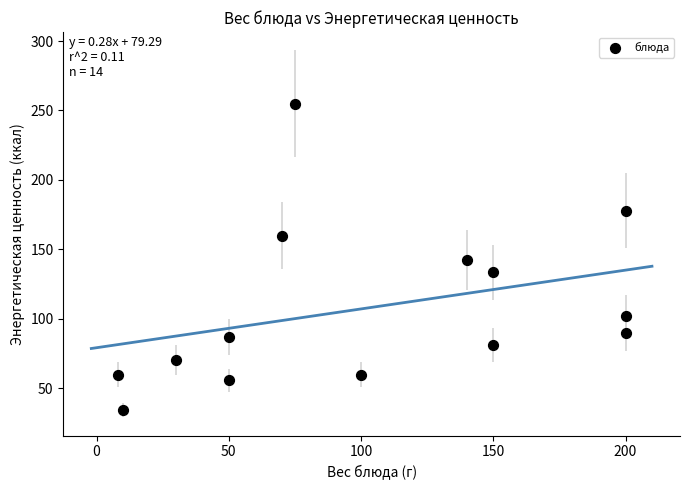

What is the range of Y values (max minus min)?

220.6